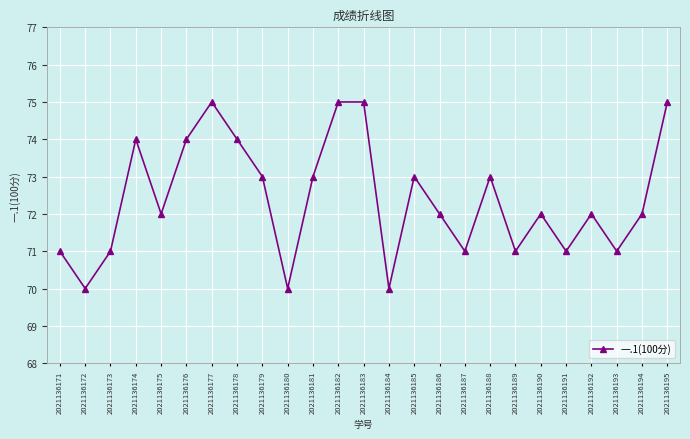

What is the smallest value displayed?

70